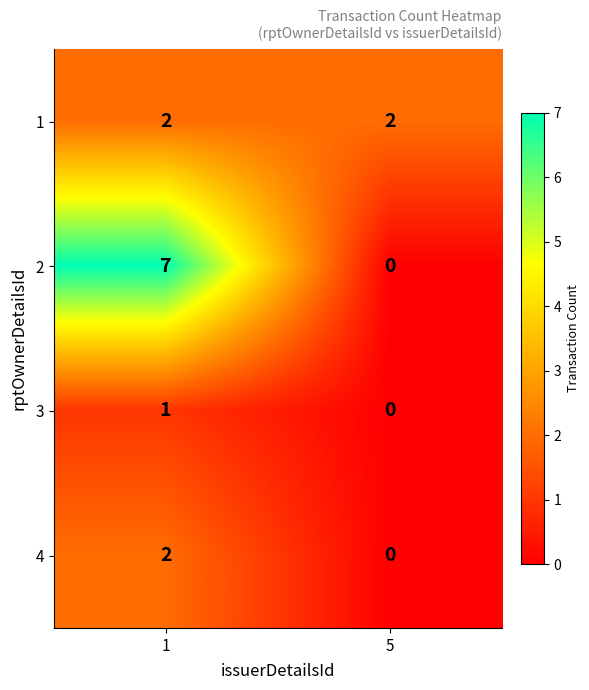

Reading left to right, extract all data points from this chart.

1: 1=2	5=2
2: 1=7	5=0
3: 1=1	5=0
4: 1=2	5=0